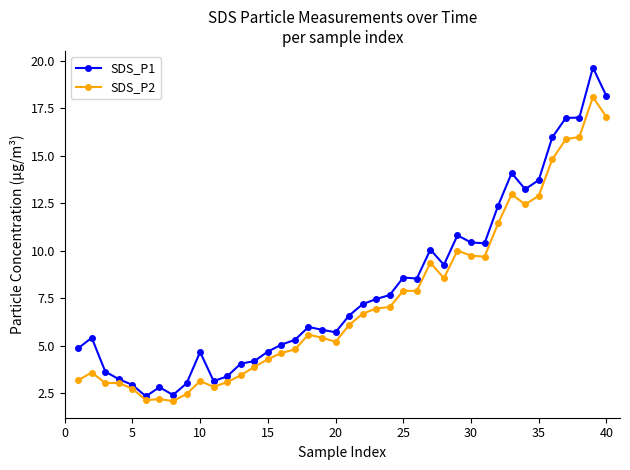

Which series has the largest range (max minus min)?

SDS_P1